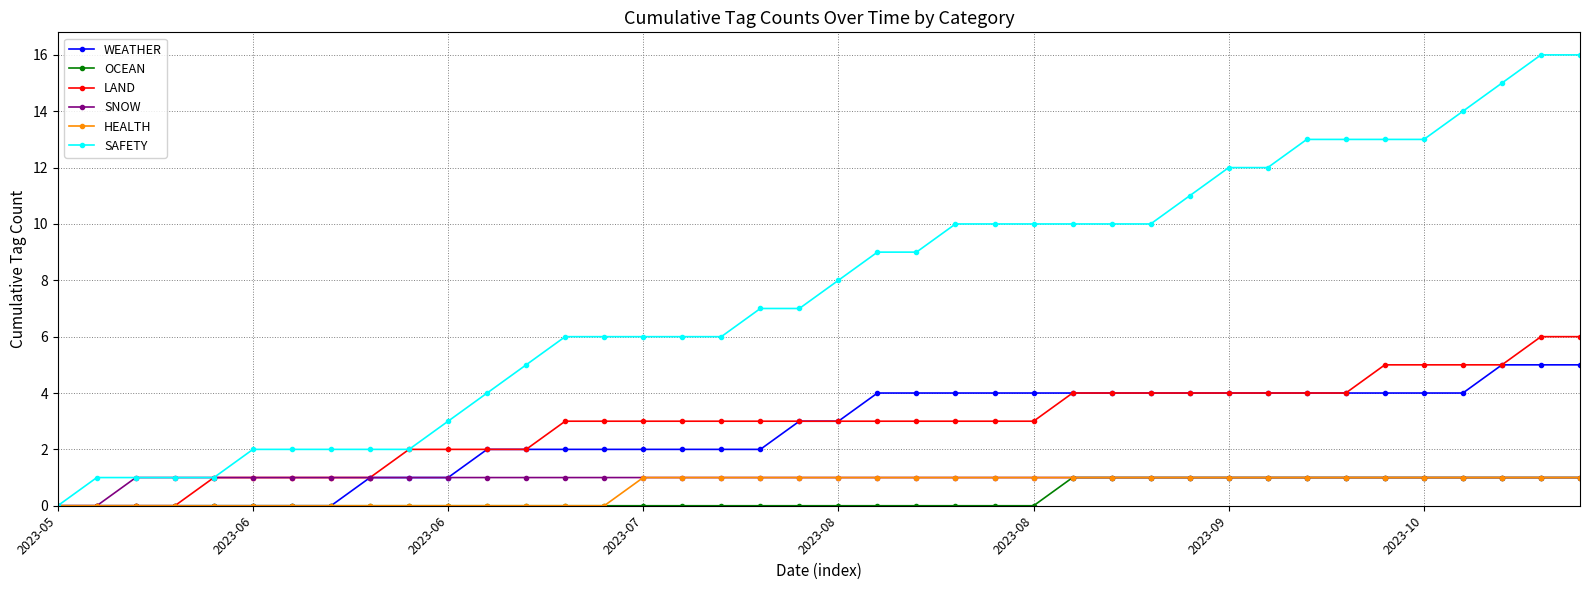

What is the value of the SNOW point at the 18th from the left?

1